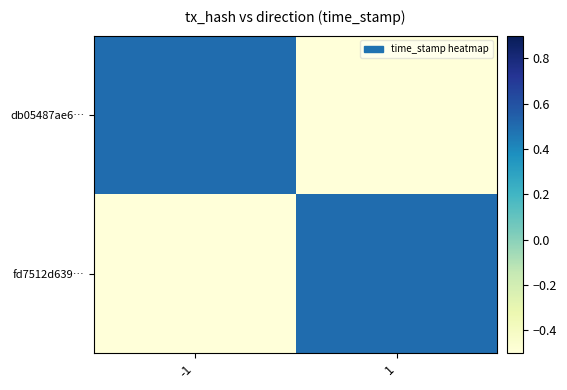

What is the minimum value shown in the chart?

-0.5